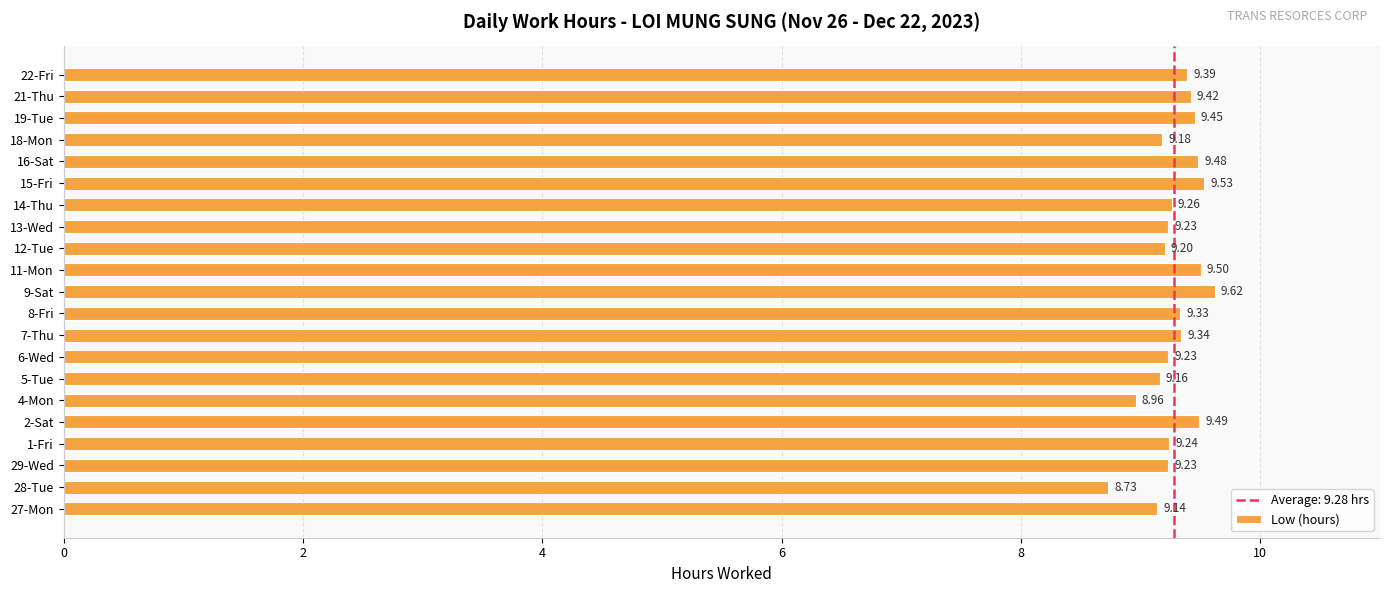

At which category does the chart reach its peak across all series?

9-Sat